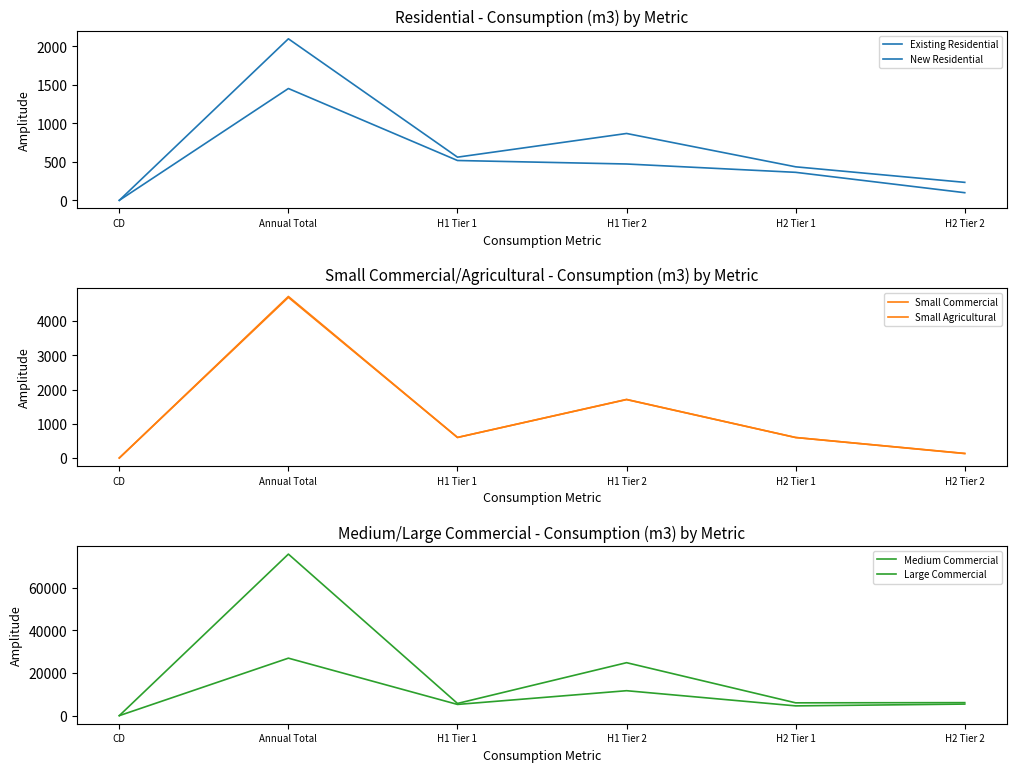

What is the difference between the maximum and minimum values in the Medium Commercial series?

26933.0